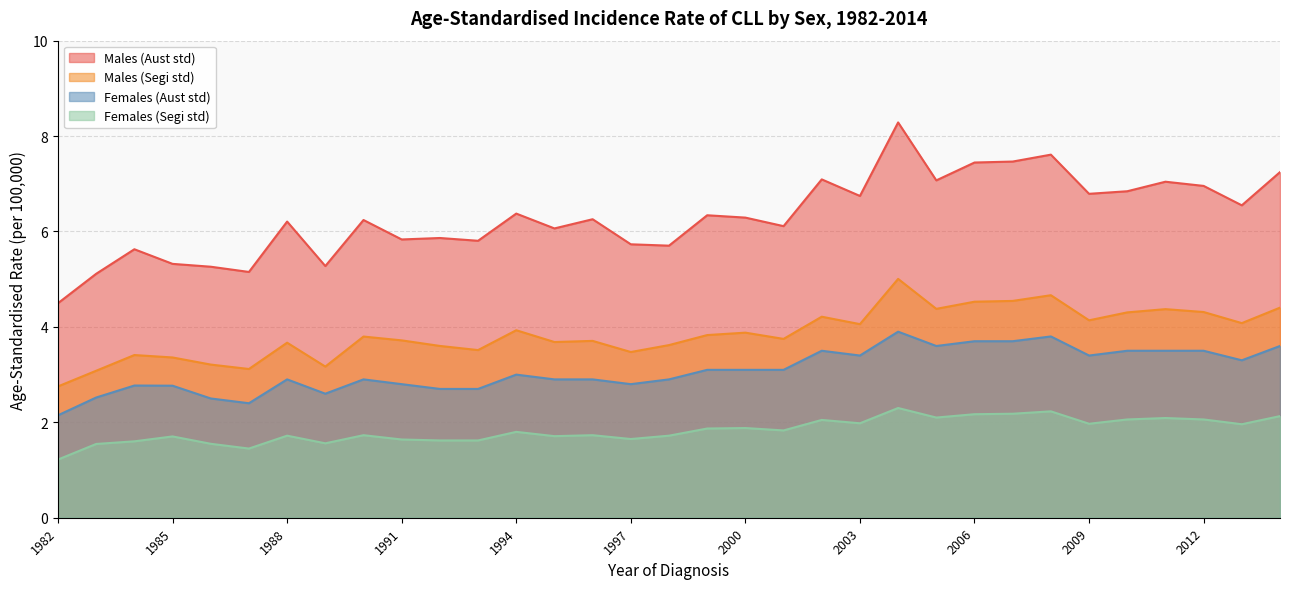

How many values are below 6?

12